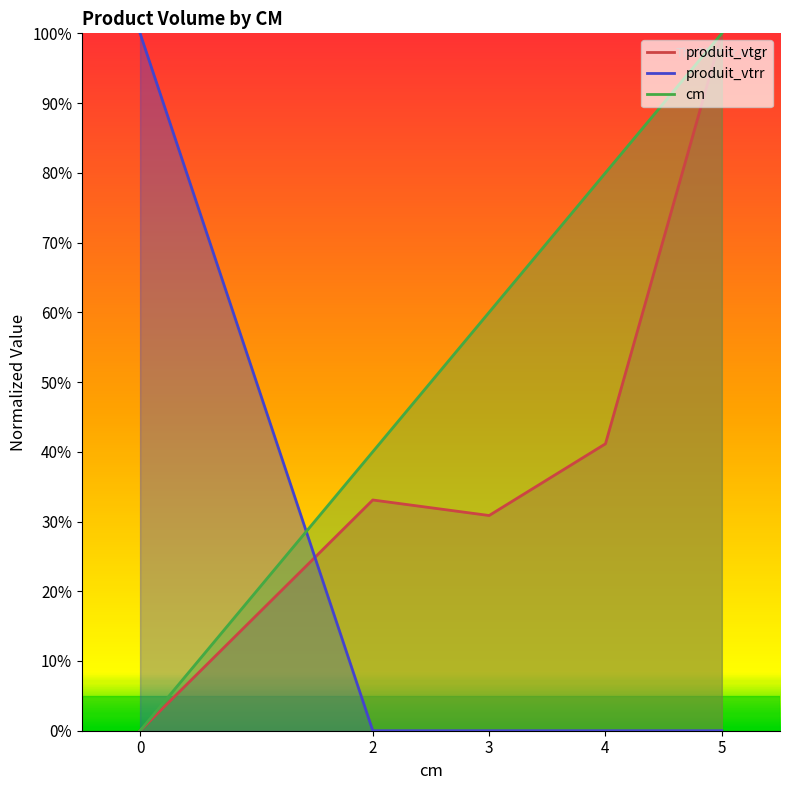

What is the total value across all series at 3?

0.9